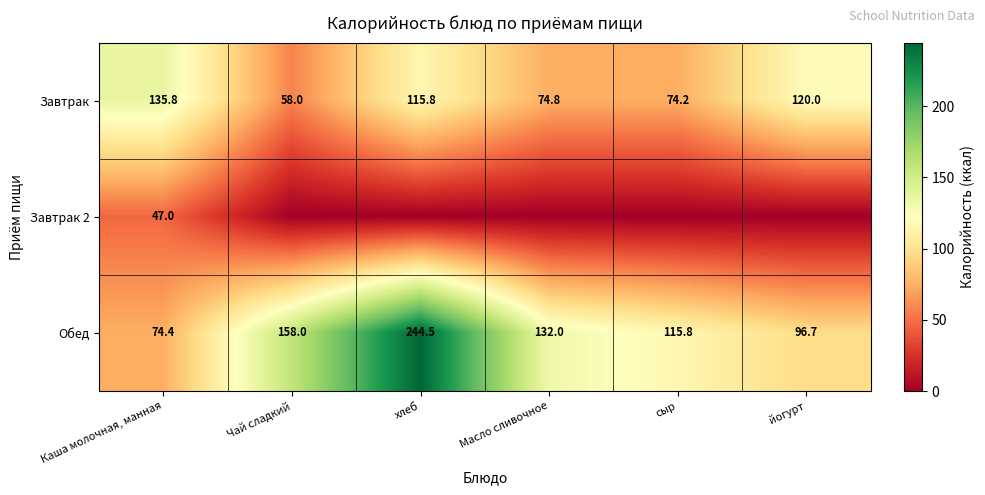

What is the average value of the Обед series?

136.9